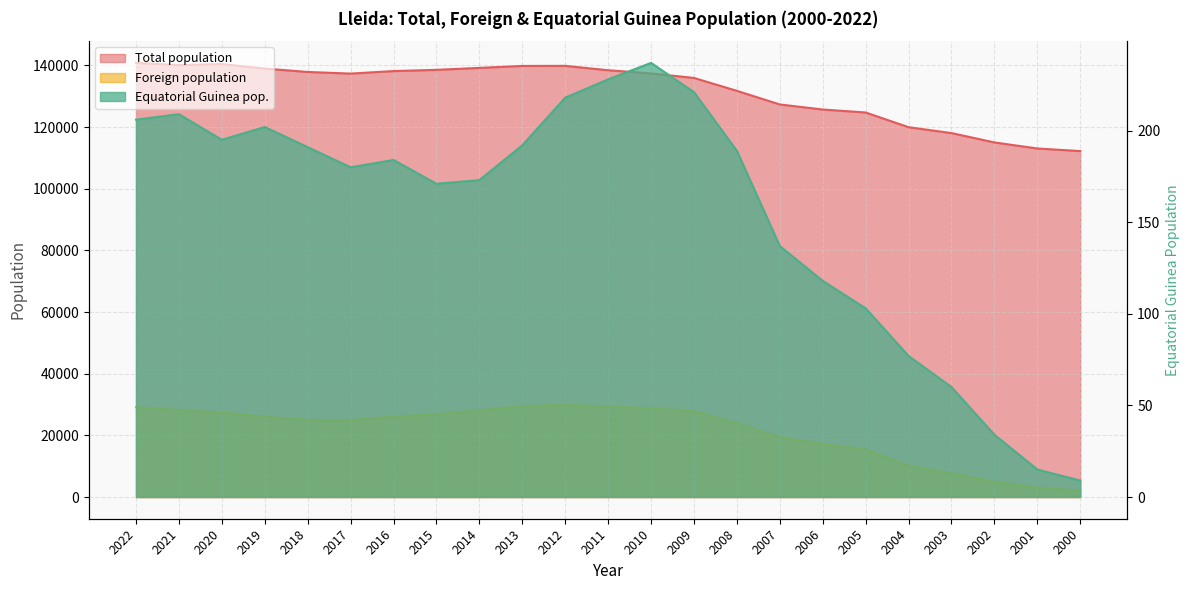

True or false: Foreign population has a value of 7656 at 2003.

True